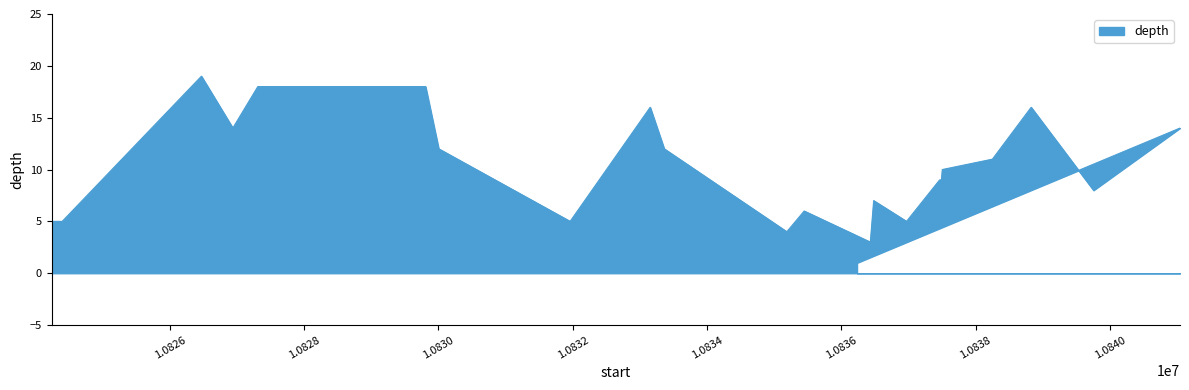

At which category does the chart reach its minimum across all series?

10836233